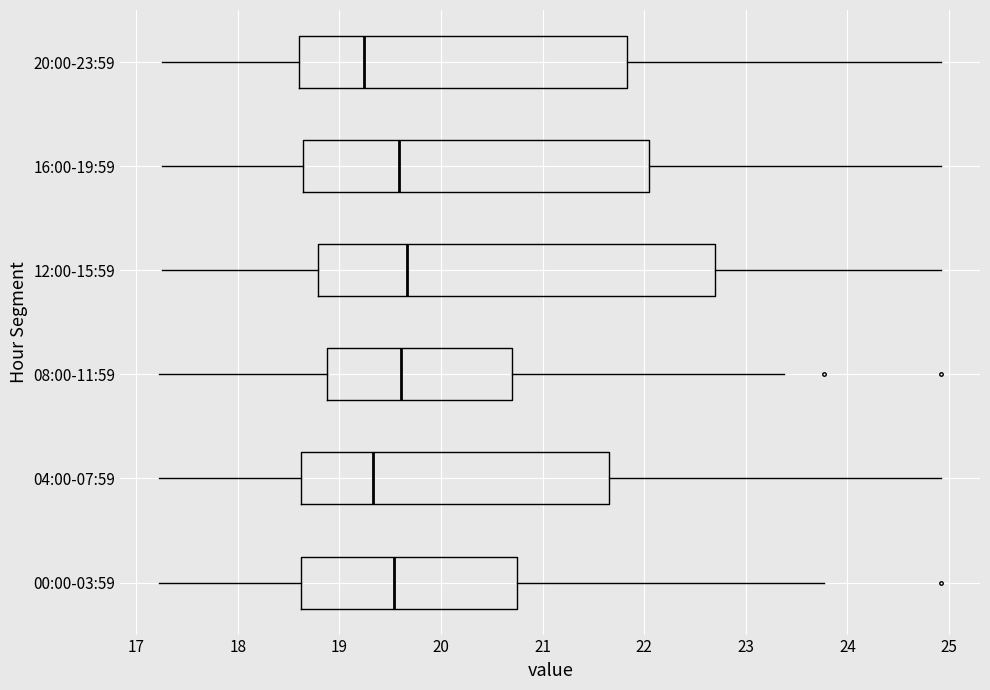

Comparing the boxes themselves (not the whiskers), which one is the widest?

12:00-15:59